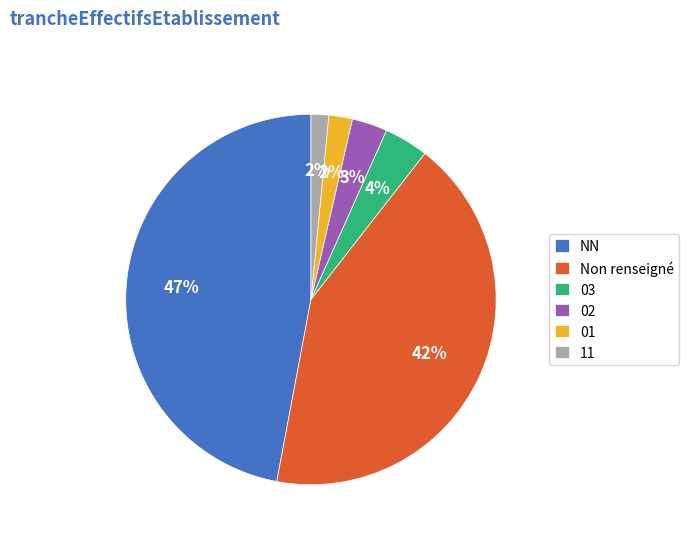

To the nearest percent, what percentage of the pie is 11?

2%